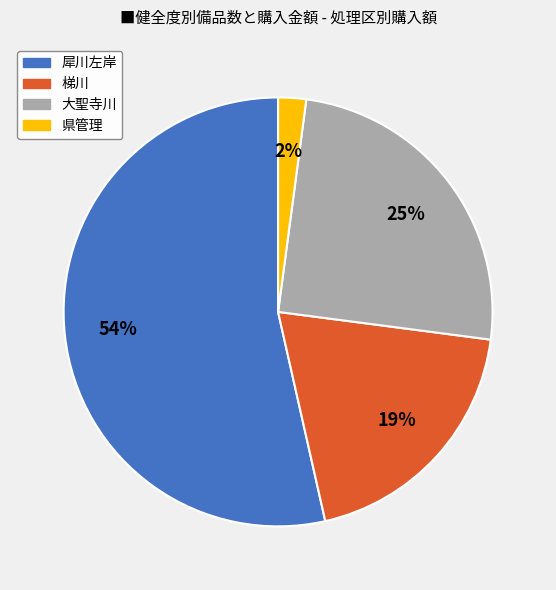

True or false: 犀川左岸 accounts for 54% of the total.

True